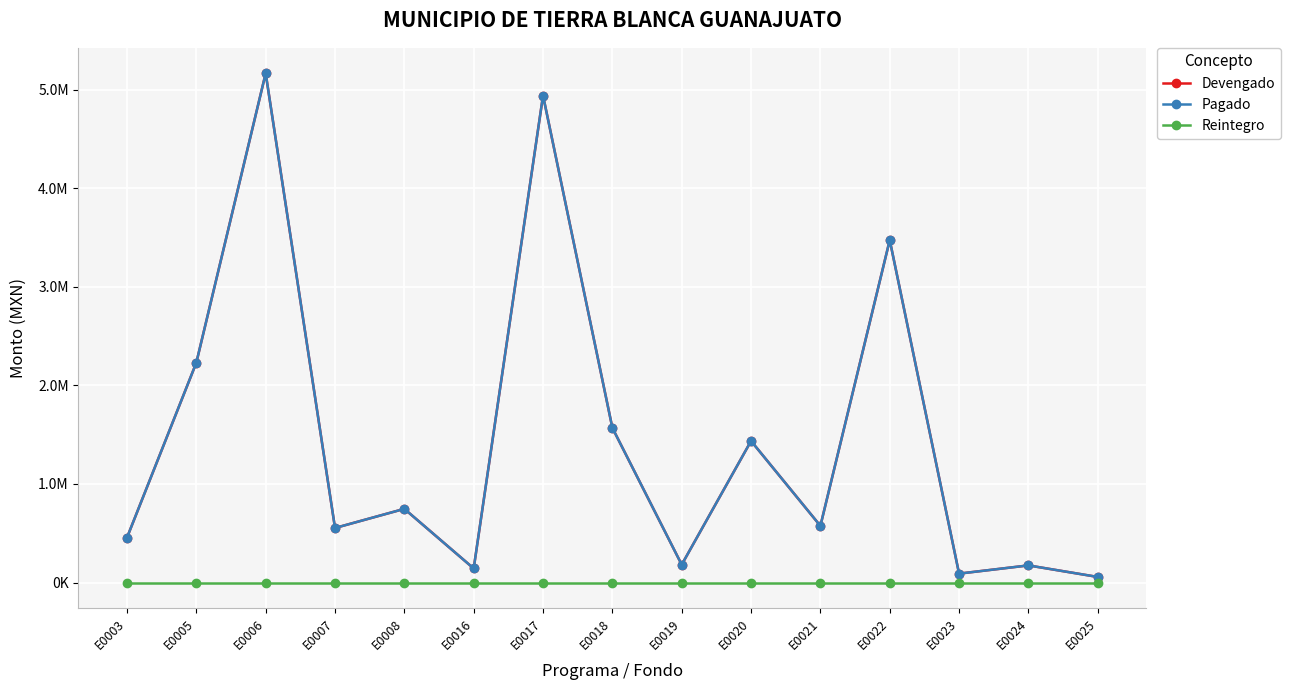

Is this an area chart (filled region under the line)?

No